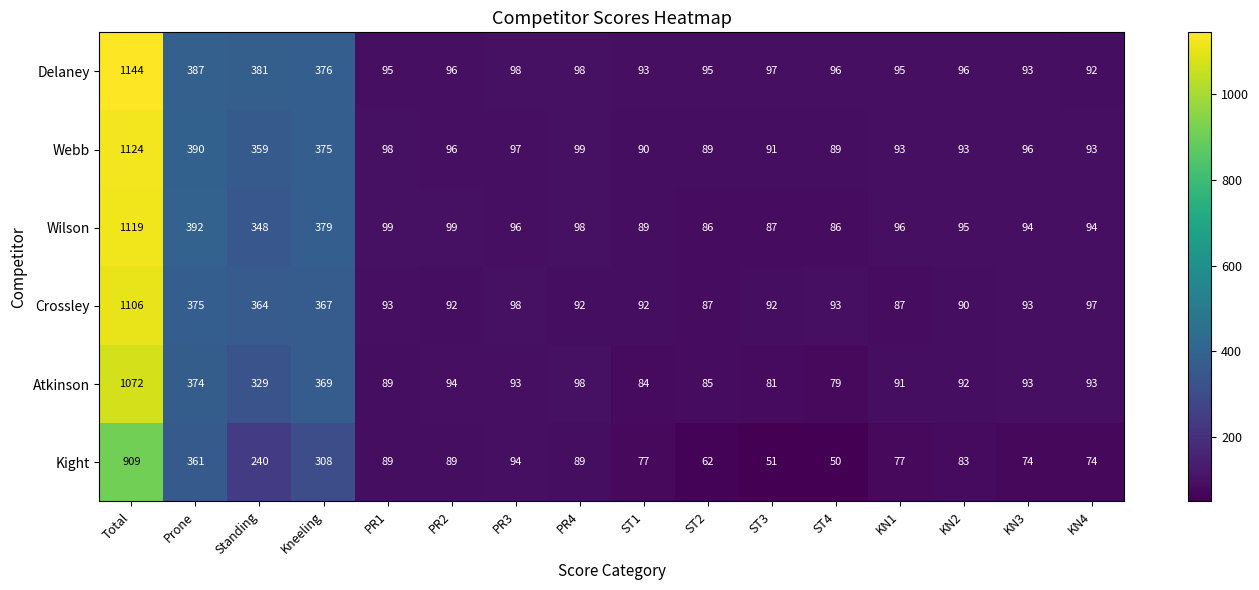

Is it true that Delaney equals 95 at ST2?

True